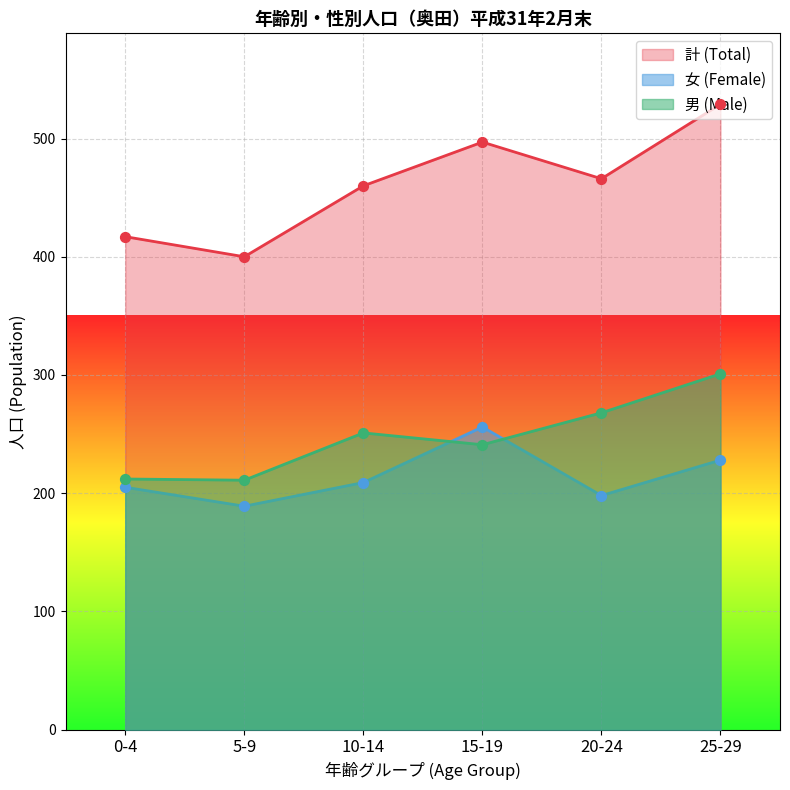

What are all the series names shown in the legend?

計 (Total), 女 (Female), 男 (Male)